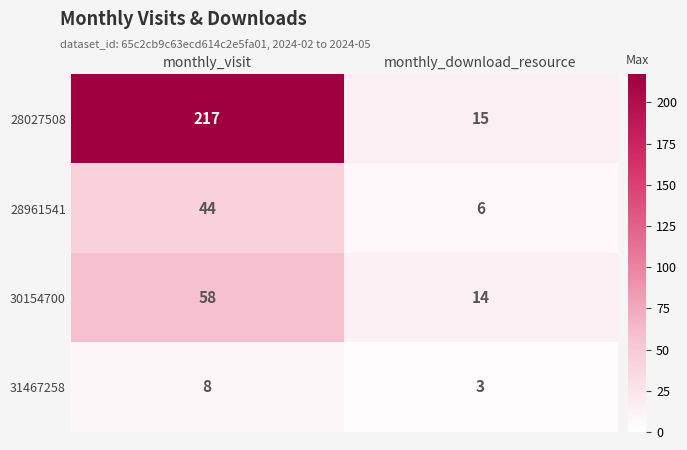

What is the maximum value shown in the chart?

217